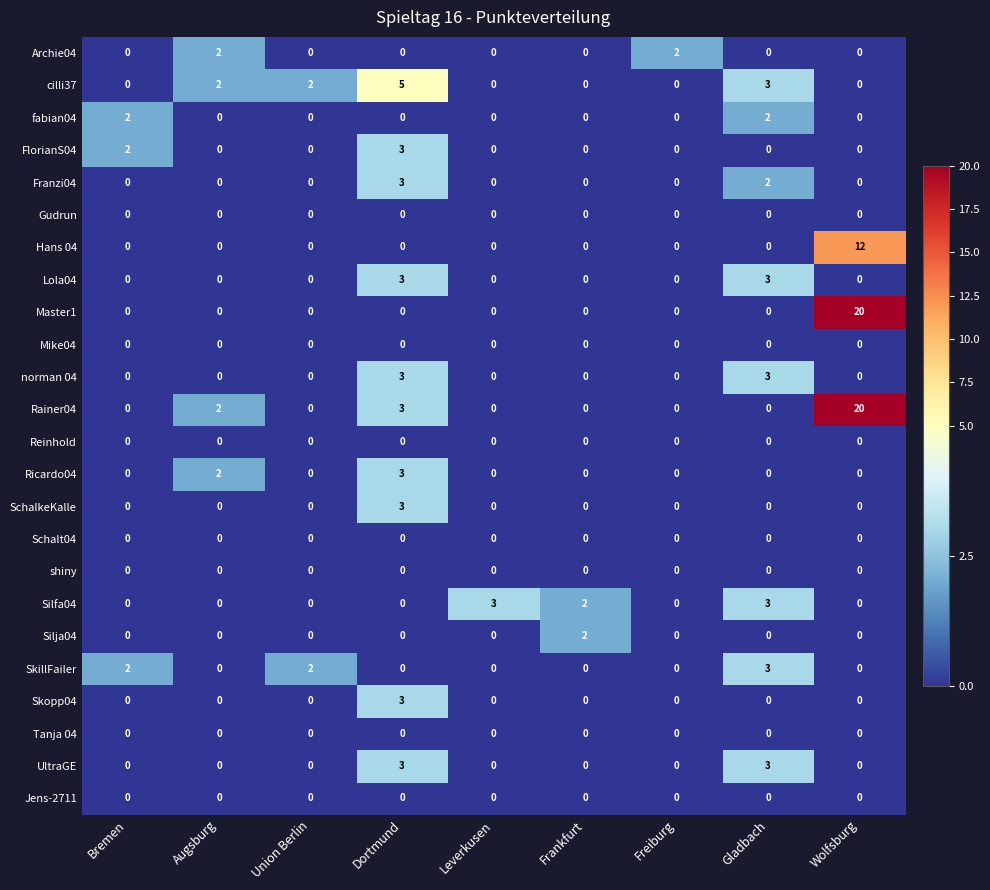

Count the Archie04 values in the range 0 to 1.

7